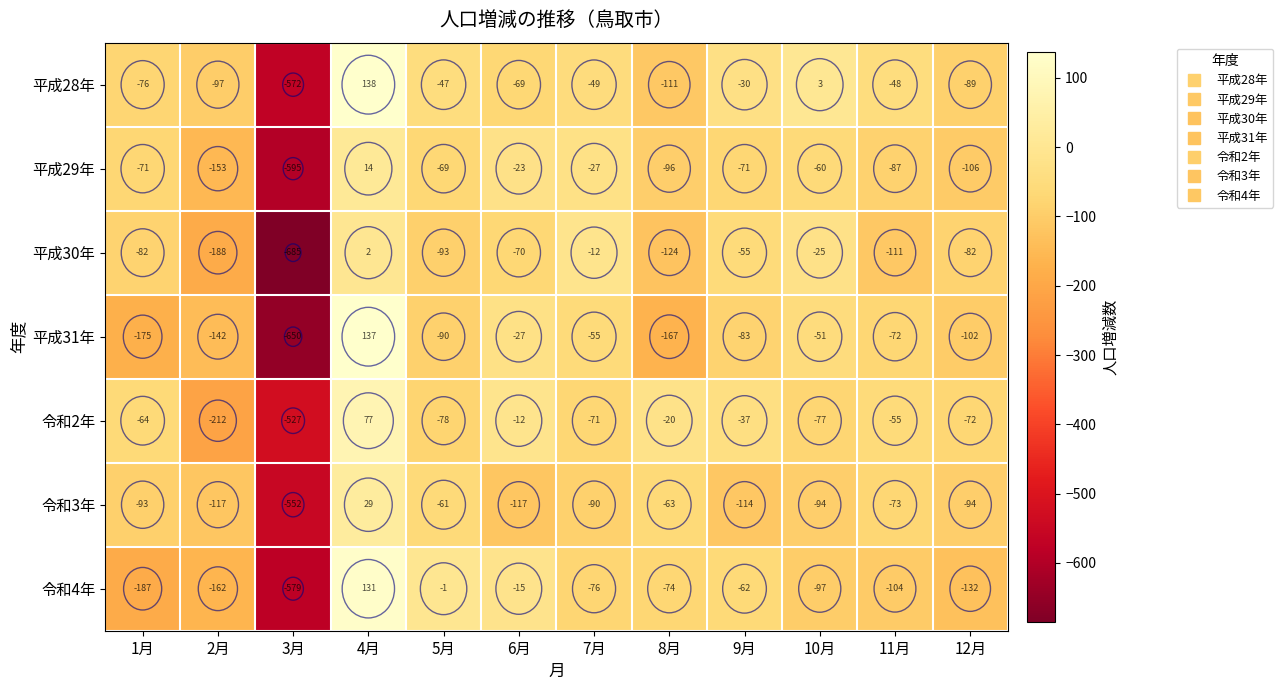

The value of 令和4年 at 8月 is -105. True or false?

False